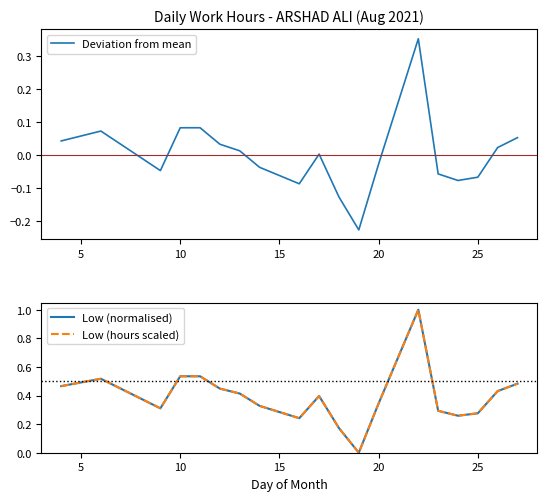

Is the value of Low (normalised) at 0 greater than the value of Low (hours scaled) at 10?

Yes